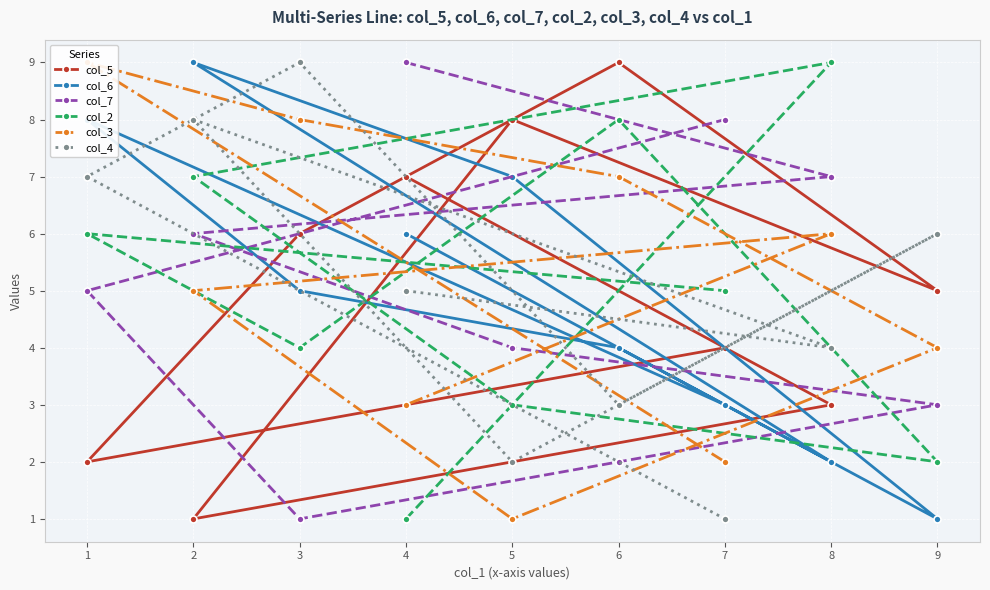

Rank the categories by col_6 value from lowest to highest.

9, 8, 7, 6, 3, 4, 5, 1, 2